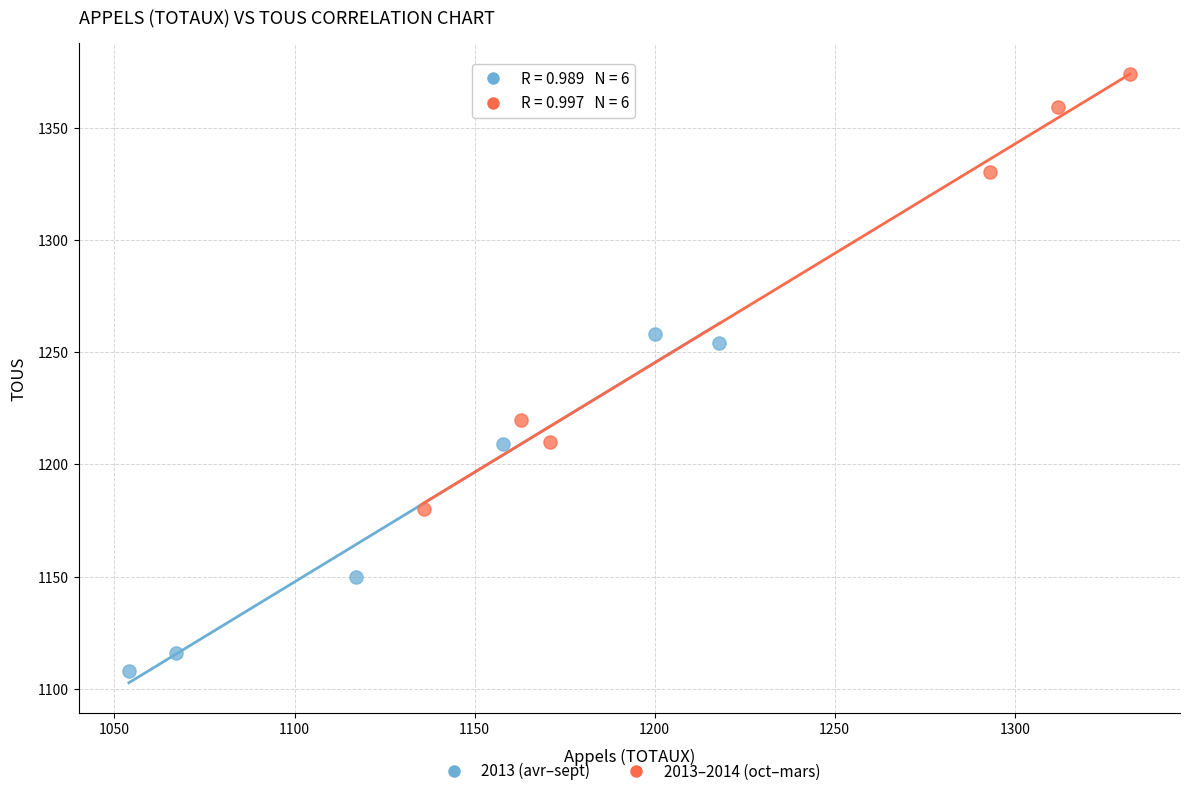

Which series contains the highest Y value?

2013–2014 (oct–mars)